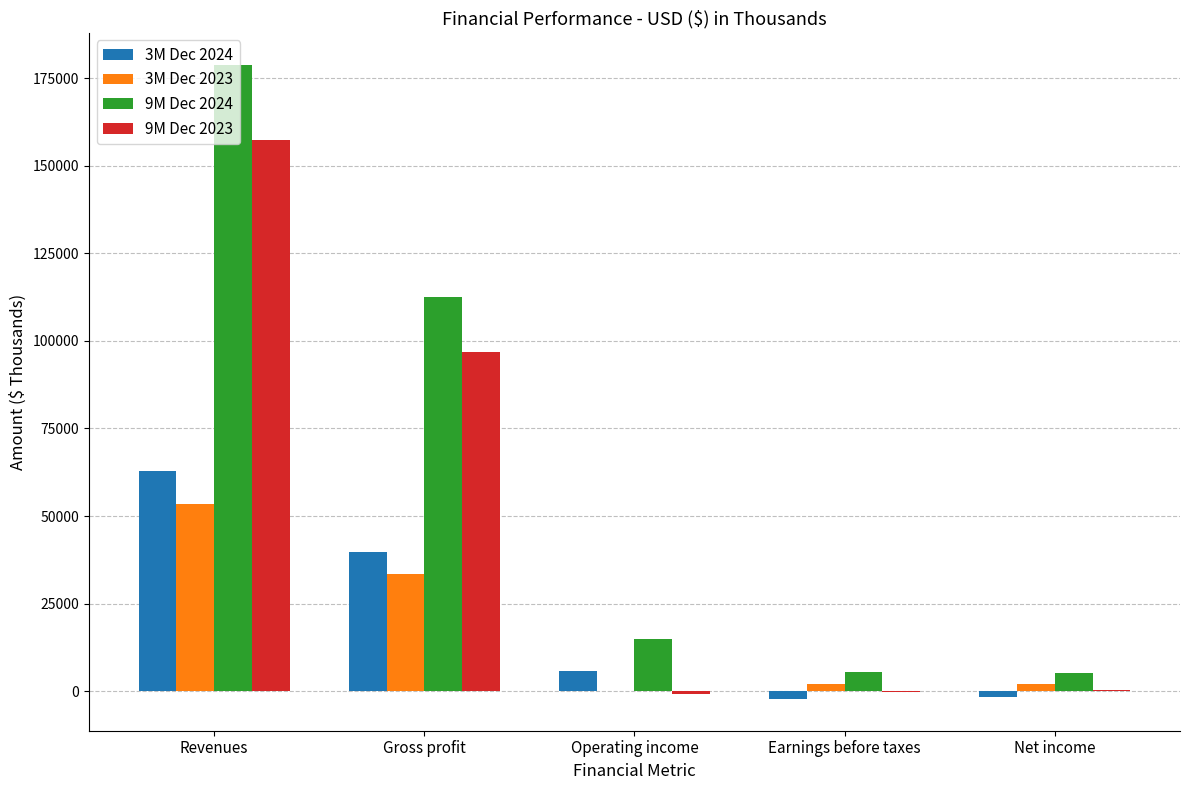

At which label does 9M Dec 2023 reach its peak?

Revenues